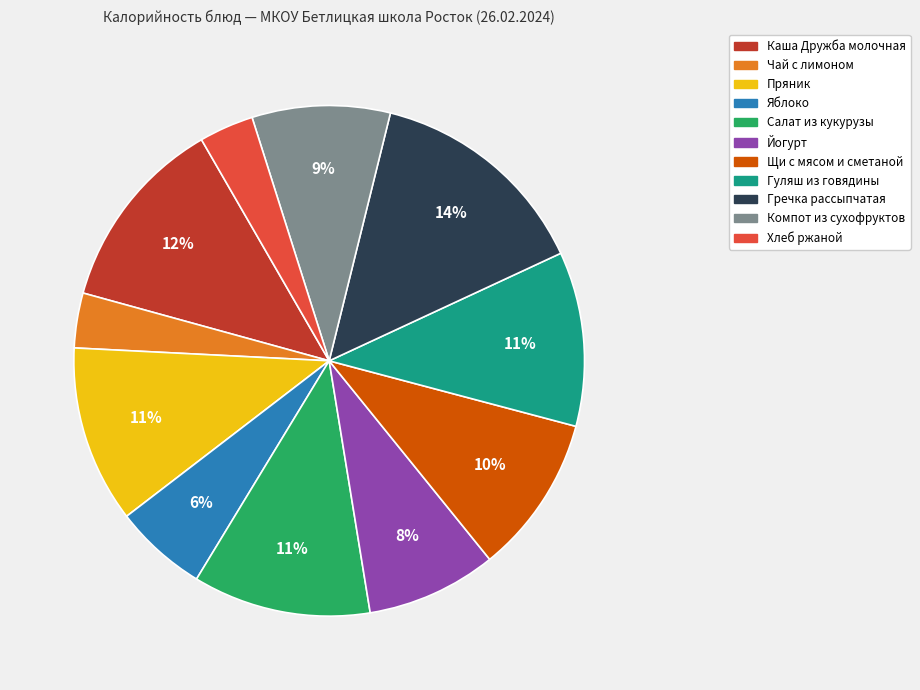

Is the sum of Щи с мясом и сметаной and Салат из кукурузы greater than half?

No